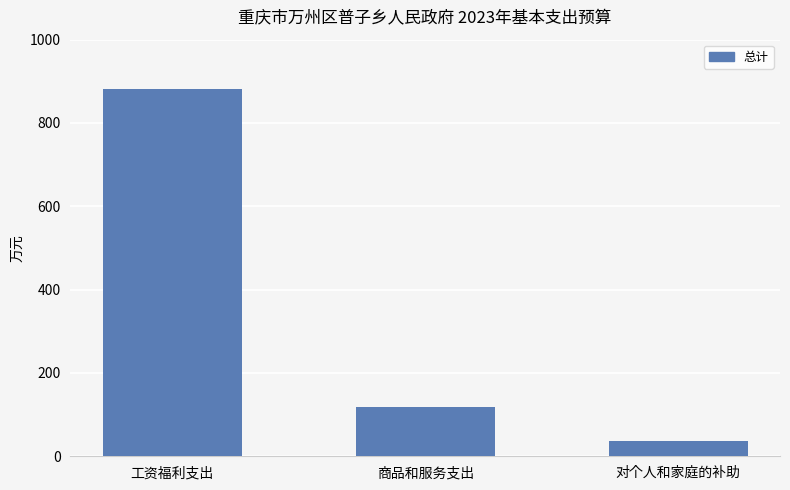

What position from the left is 对个人和家庭的补助?

3